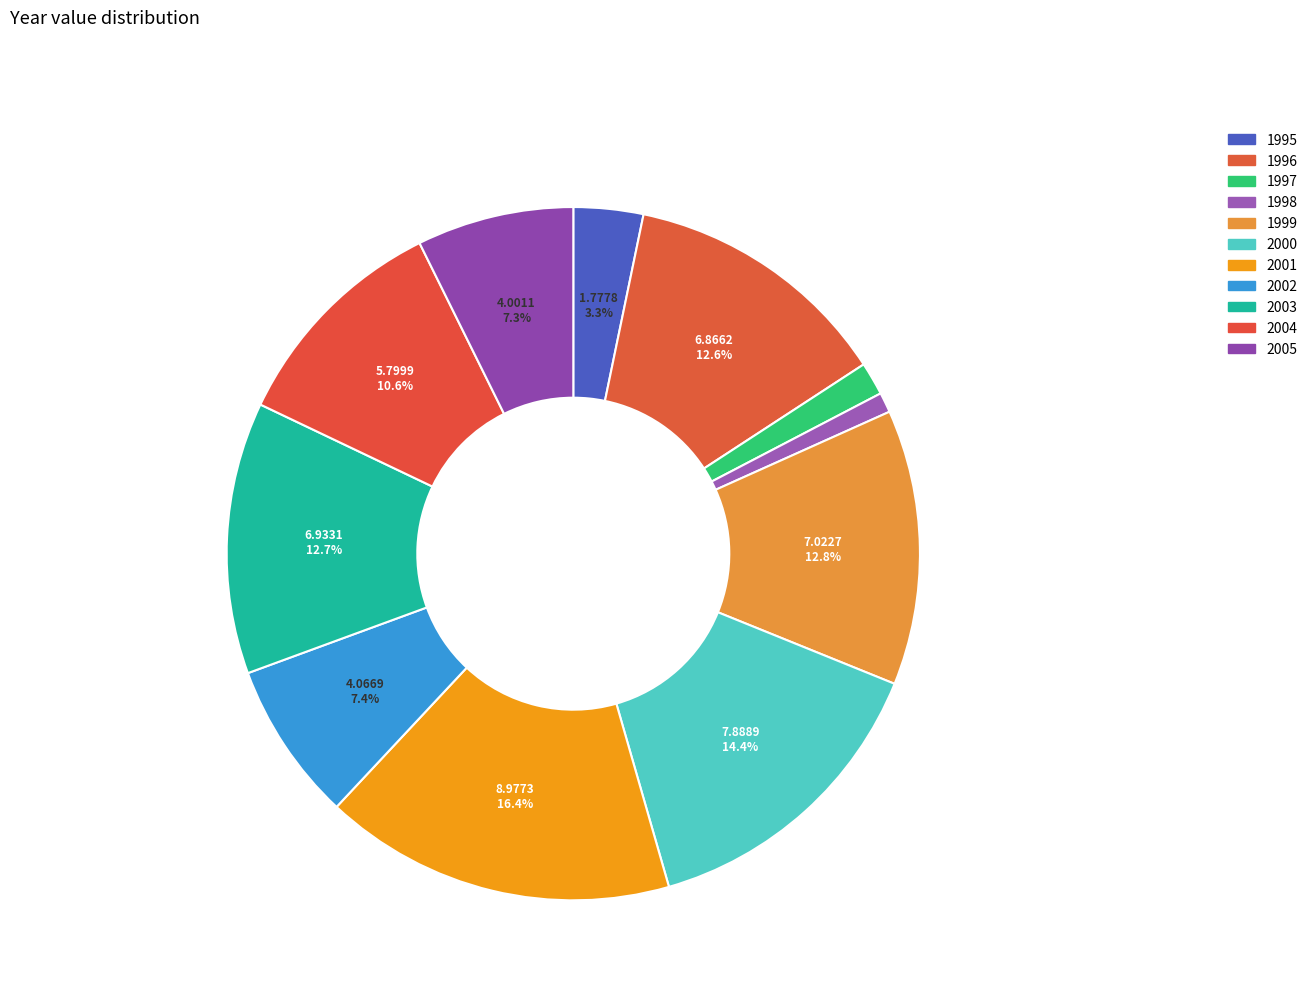

Count the number of slices in the pie.

11